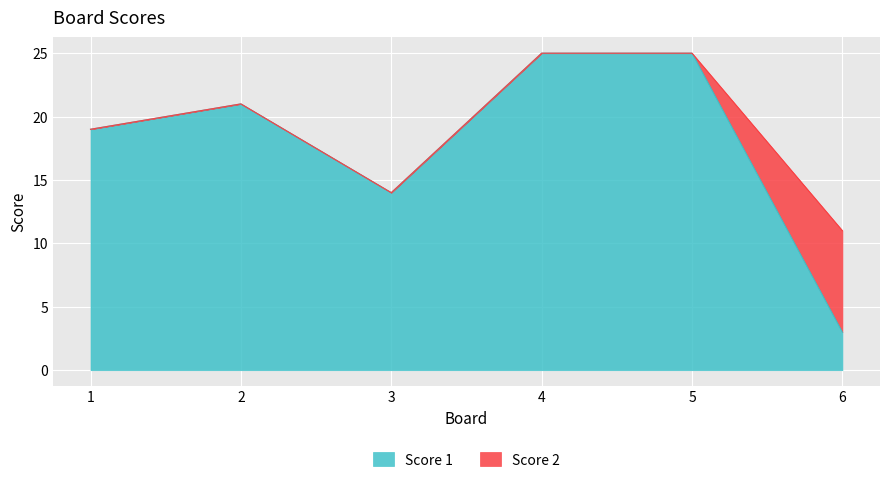

List the labels in order of value, largest first.

4, 5, 2, 1, 3, 6